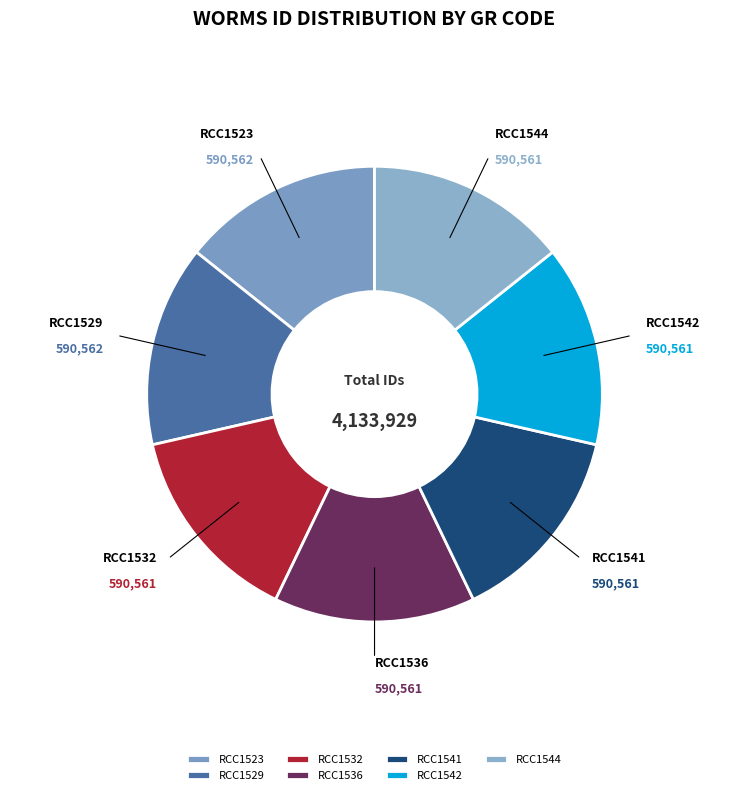

Do RCC1536 and RCC1544 together represent more than half of the pie?

No